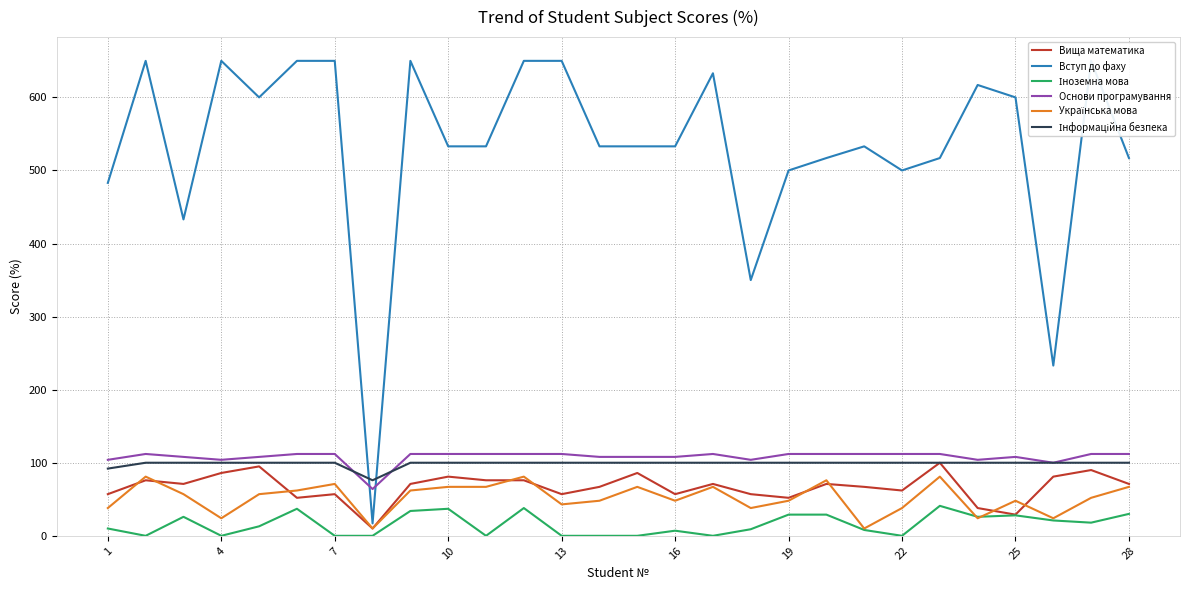

Which series has the largest range (max minus min)?

Вступ до фаху